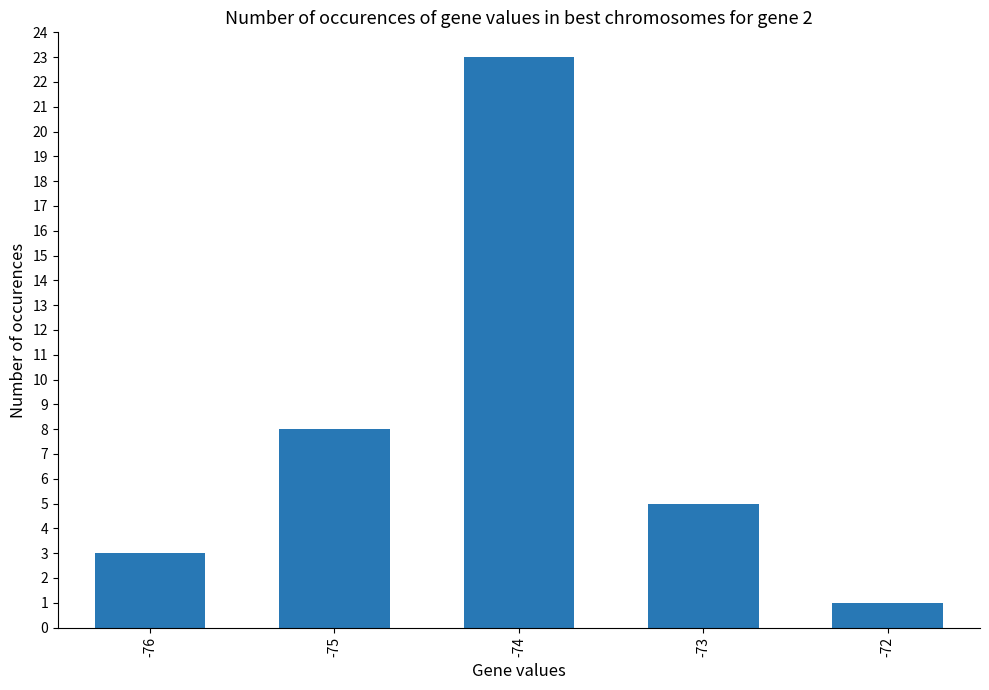

What is the change in value from -74 to -73?

-18